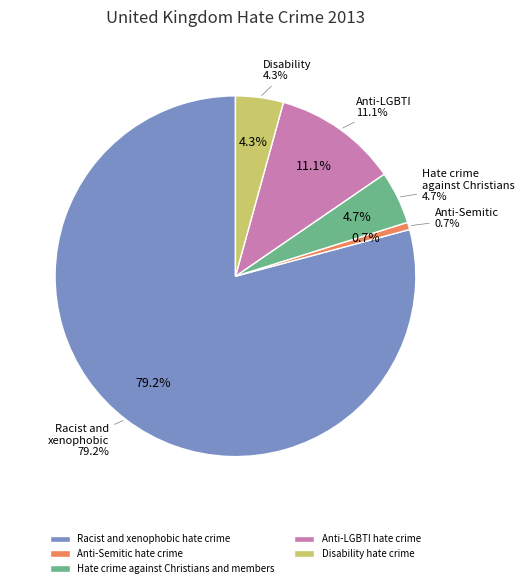

What is the smallest slice in the pie chart?

Anti-Semitic hate crime